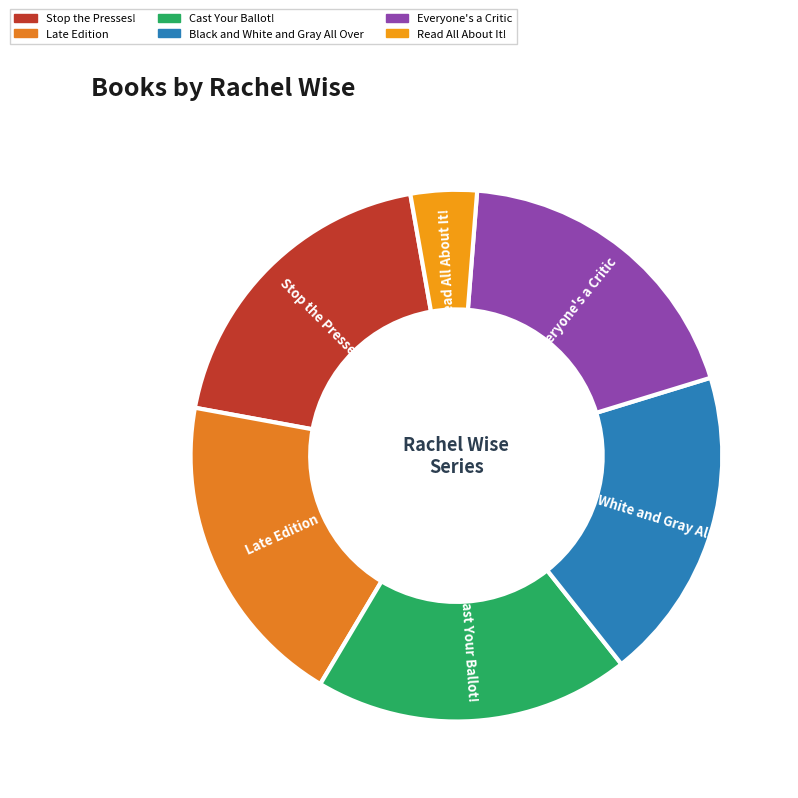

Which category has the smallest portion of the pie?

Read All About It!